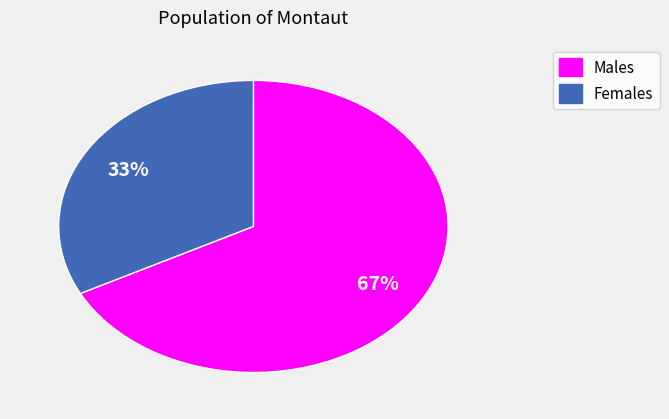

To the nearest percent, what is the average slice percentage?

50%